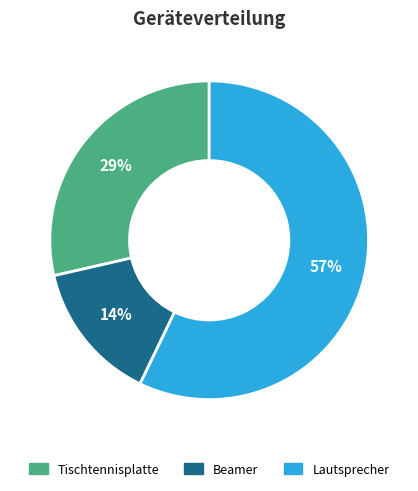

What is the majority slice?

Lautsprecher